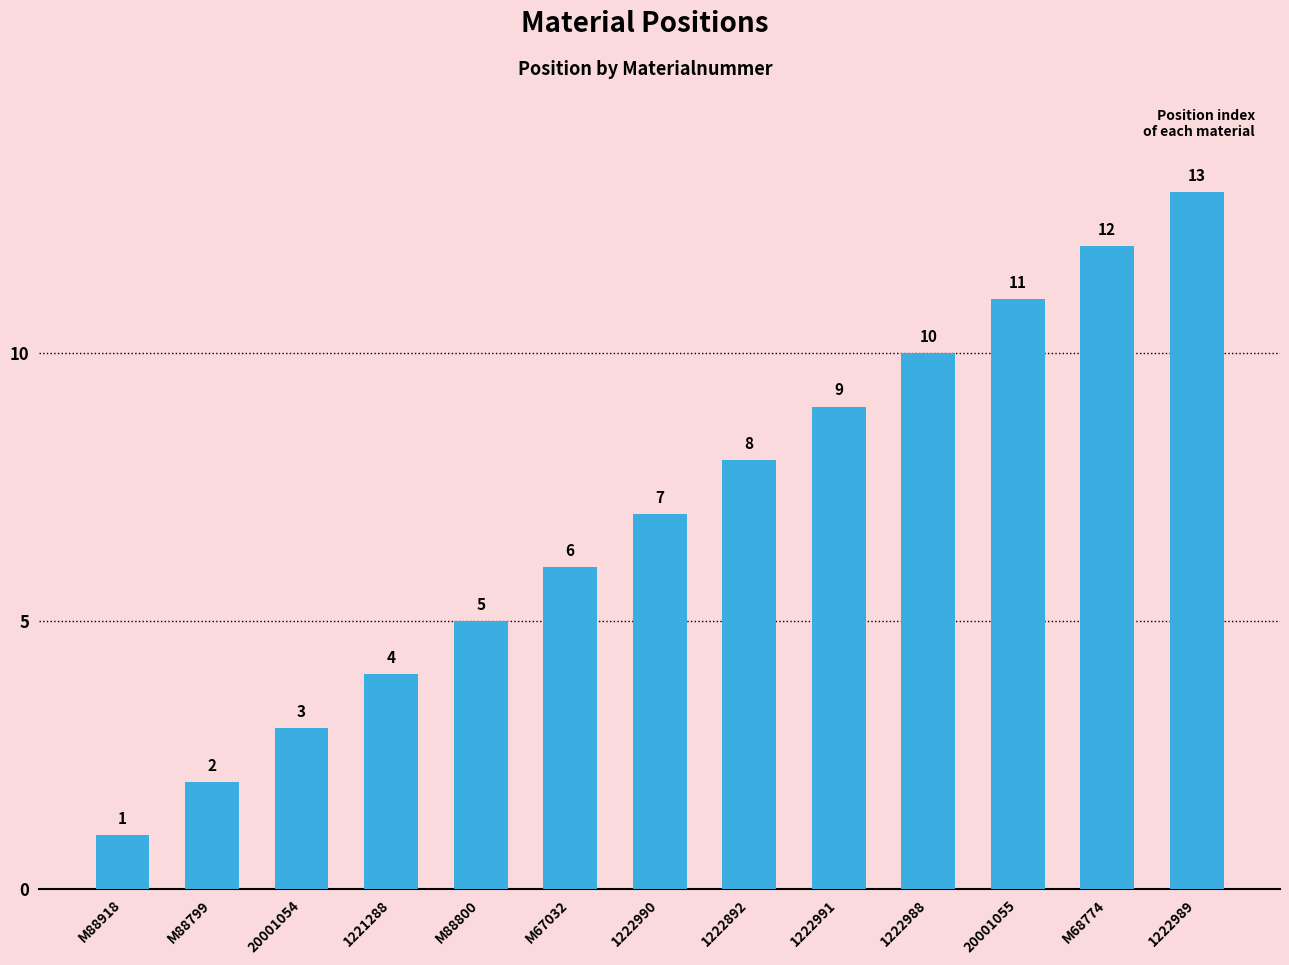

Reading left to right, what are all the values shown in this chart?

M88918=1	M88799=2	20001054=3	1221288=4	M88800=5	M67032=6	1222990=7	1222892=8	1222991=9	1222988=10	20001055=11	M68774=12	1222989=13